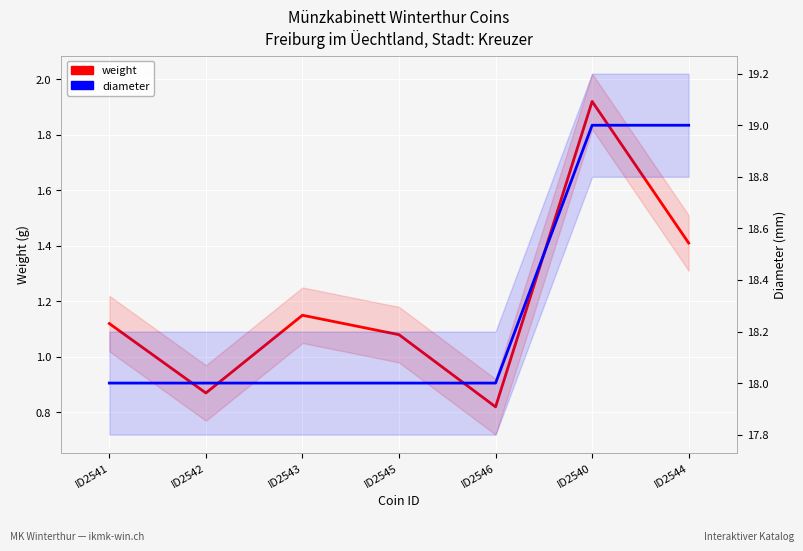

Rank the categories by diameter value from highest to lowest.

ID2540, ID2544, ID2541, ID2542, ID2543, ID2545, ID2546